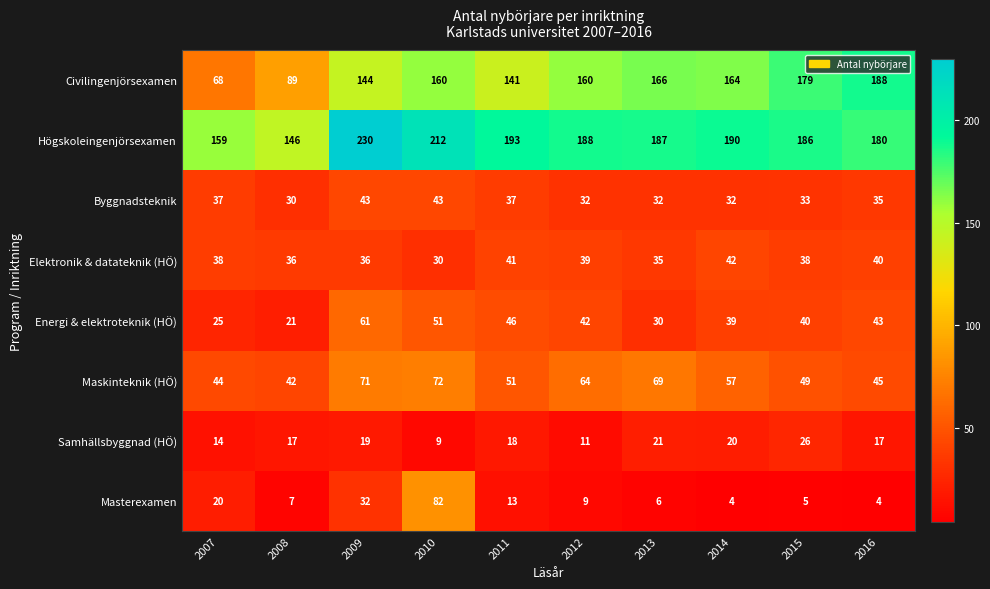

Where is Civilingenjörsexamen nearest to the value 128?

2011